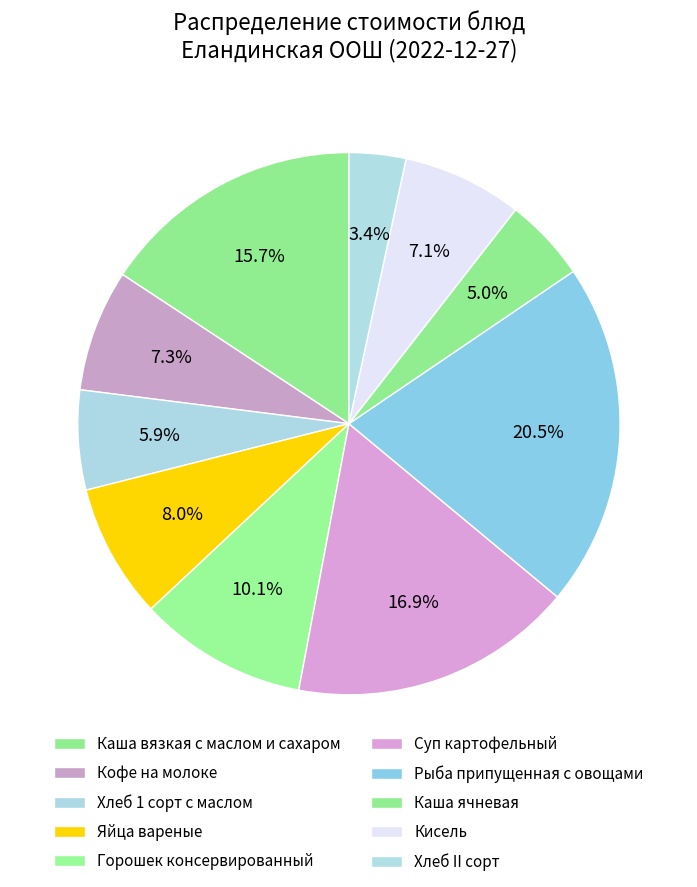

To the nearest percent, what is the average slice percentage?

10%